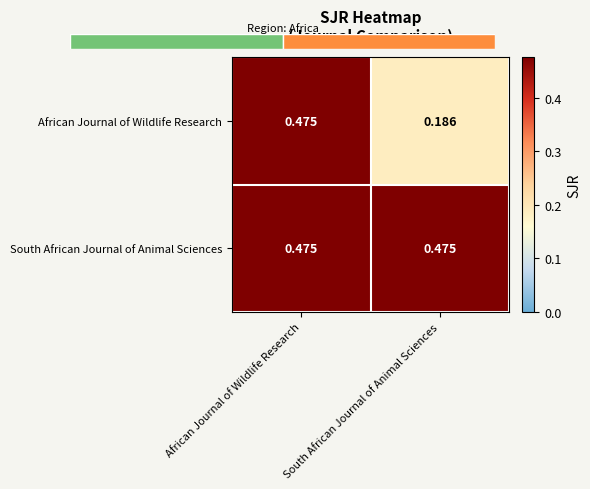

At which category is the sum across all series the highest?

African Journal of Wildlife Research